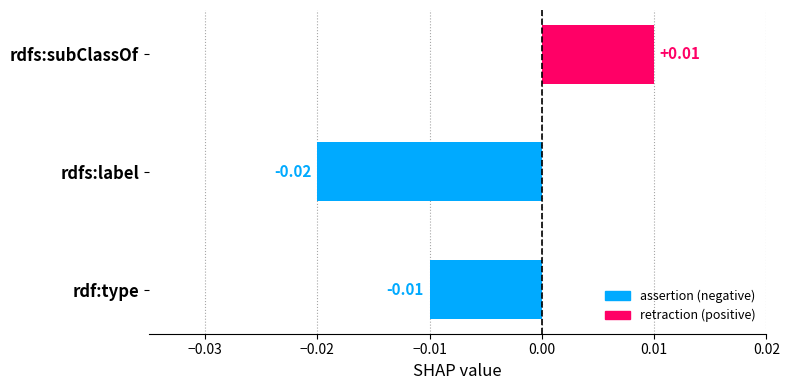

Which series has the largest total across all categories?

assertion